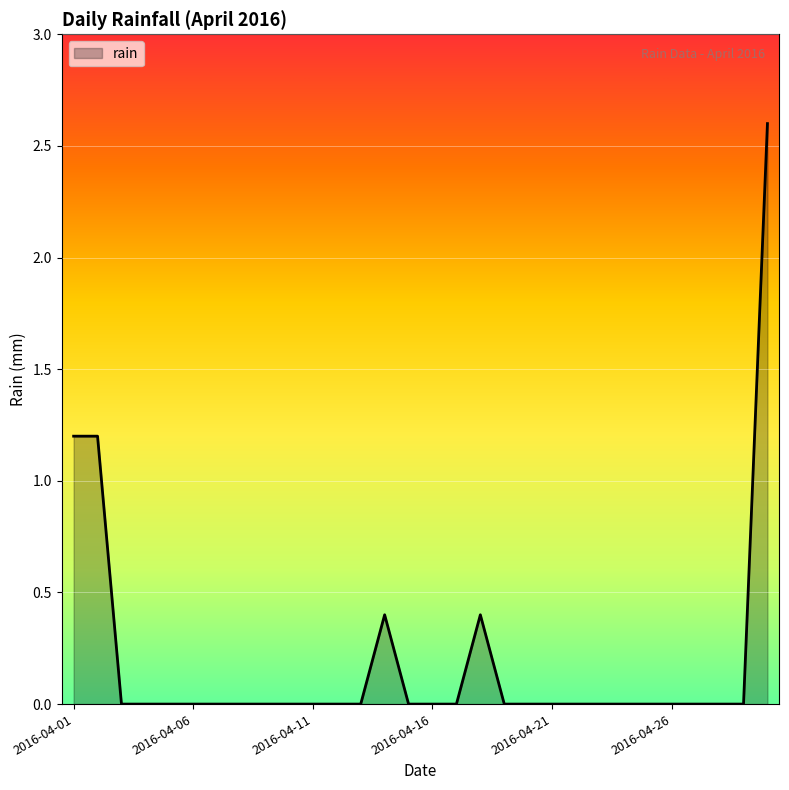

What is the maximum value shown in the chart?

2.6